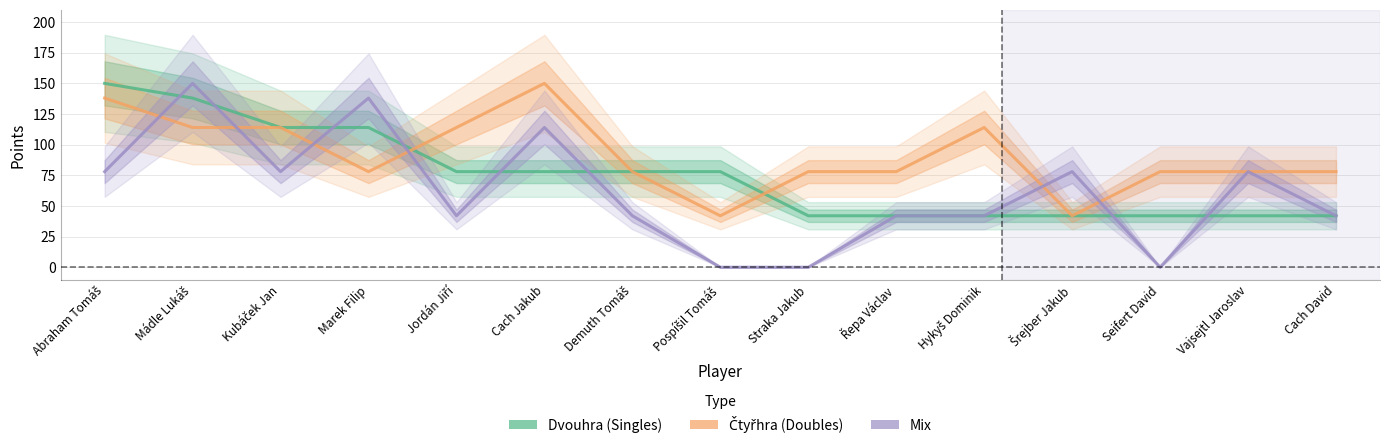

True or false: Dvouhra and Čtyřhra cross at least once.

True